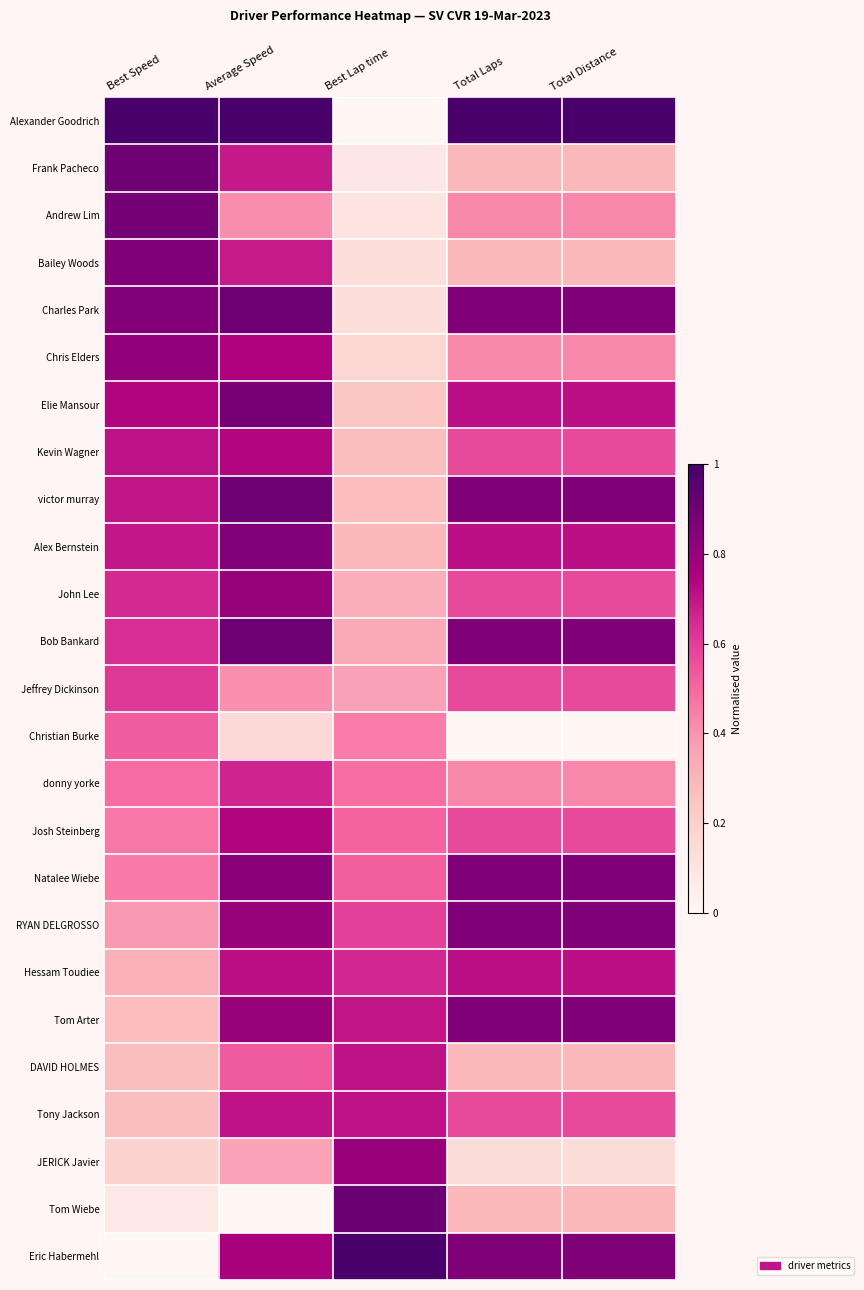

Reading left to right, extract all data points from this chart.

Alexander Goodrich: Best Speed=1.0	Average Speed=1.0	Best Lap time=0.0	Total Laps=1.0	Total Distance=1.0
Frank Pacheco: Best Speed=0.9	Average Speed=0.7	Best Lap time=0.1	Total Laps=0.3	Total Distance=0.3
Andrew Lim: Best Speed=0.9	Average Speed=0.4	Best Lap time=0.1	Total Laps=0.4	Total Distance=0.4
Bailey Woods: Best Speed=0.9	Average Speed=0.7	Best Lap time=0.1	Total Laps=0.3	Total Distance=0.3
Charles Park: Best Speed=0.9	Average Speed=0.9	Best Lap time=0.1	Total Laps=0.9	Total Distance=0.9
Chris Elders: Best Speed=0.8	Average Speed=0.7	Best Lap time=0.2	Total Laps=0.4	Total Distance=0.4
Elie Mansour: Best Speed=0.7	Average Speed=0.9	Best Lap time=0.2	Total Laps=0.7	Total Distance=0.7
Kevin Wagner: Best Speed=0.7	Average Speed=0.7	Best Lap time=0.3	Total Laps=0.6	Total Distance=0.6
victor murray: Best Speed=0.7	Average Speed=0.9	Best Lap time=0.3	Total Laps=0.9	Total Distance=0.9
Alex Bernstein: Best Speed=0.7	Average Speed=0.9	Best Lap time=0.3	Total Laps=0.7	Total Distance=0.7
John Lee: Best Speed=0.7	Average Speed=0.8	Best Lap time=0.3	Total Laps=0.6	Total Distance=0.6
Bob Bankard: Best Speed=0.6	Average Speed=0.9	Best Lap time=0.3	Total Laps=0.9	Total Distance=0.9
Jeffrey Dickinson: Best Speed=0.6	Average Speed=0.4	Best Lap time=0.4	Total Laps=0.6	Total Distance=0.6
Christian Burke: Best Speed=0.5	Average Speed=0.2	Best Lap time=0.5	Total Laps=0.0	Total Distance=0.0
donny yorke: Best Speed=0.5	Average Speed=0.7	Best Lap time=0.5	Total Laps=0.4	Total Distance=0.4
Josh Steinberg: Best Speed=0.5	Average Speed=0.7	Best Lap time=0.5	Total Laps=0.6	Total Distance=0.6
Natalee Wiebe: Best Speed=0.5	Average Speed=0.8	Best Lap time=0.5	Total Laps=0.9	Total Distance=0.9
RYAN DELGROSSO: Best Speed=0.4	Average Speed=0.8	Best Lap time=0.6	Total Laps=0.9	Total Distance=0.9
Hessam Toudiee: Best Speed=0.3	Average Speed=0.7	Best Lap time=0.7	Total Laps=0.7	Total Distance=0.7
Tom Arter: Best Speed=0.3	Average Speed=0.8	Best Lap time=0.7	Total Laps=0.9	Total Distance=0.9
DAVID HOLMES: Best Speed=0.3	Average Speed=0.5	Best Lap time=0.7	Total Laps=0.3	Total Distance=0.3
Tony Jackson: Best Speed=0.3	Average Speed=0.7	Best Lap time=0.7	Total Laps=0.6	Total Distance=0.6
JERICK Javier: Best Speed=0.2	Average Speed=0.4	Best Lap time=0.8	Total Laps=0.1	Total Distance=0.1
Tom Wiebe: Best Speed=0.1	Average Speed=0.0	Best Lap time=0.9	Total Laps=0.3	Total Distance=0.3
Eric Habermehl: Best Speed=0.0	Average Speed=0.8	Best Lap time=1.0	Total Laps=0.9	Total Distance=0.9